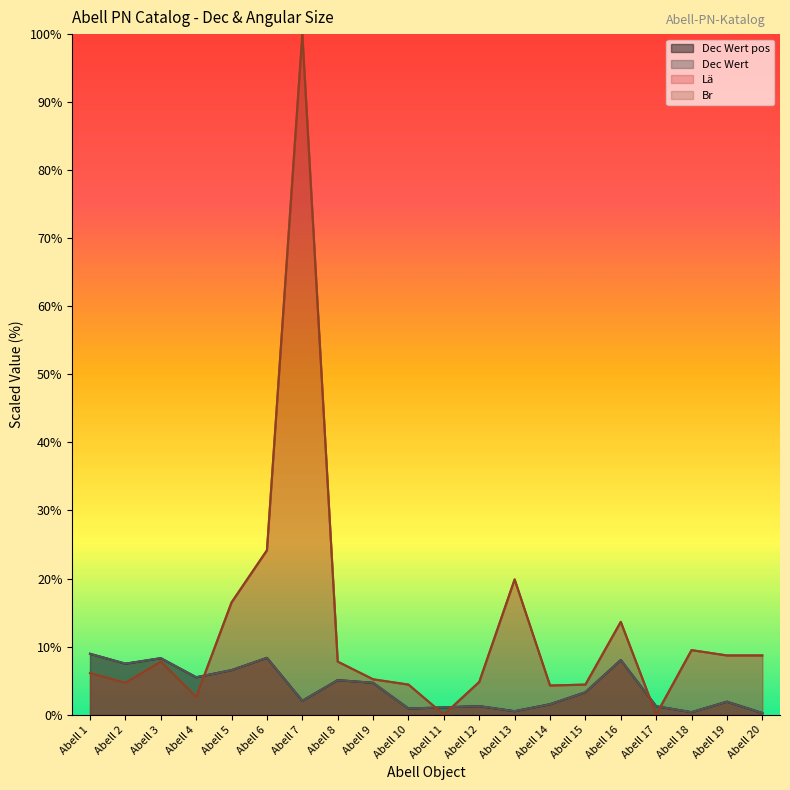

How many interior local peaks does the Lä series have?

5